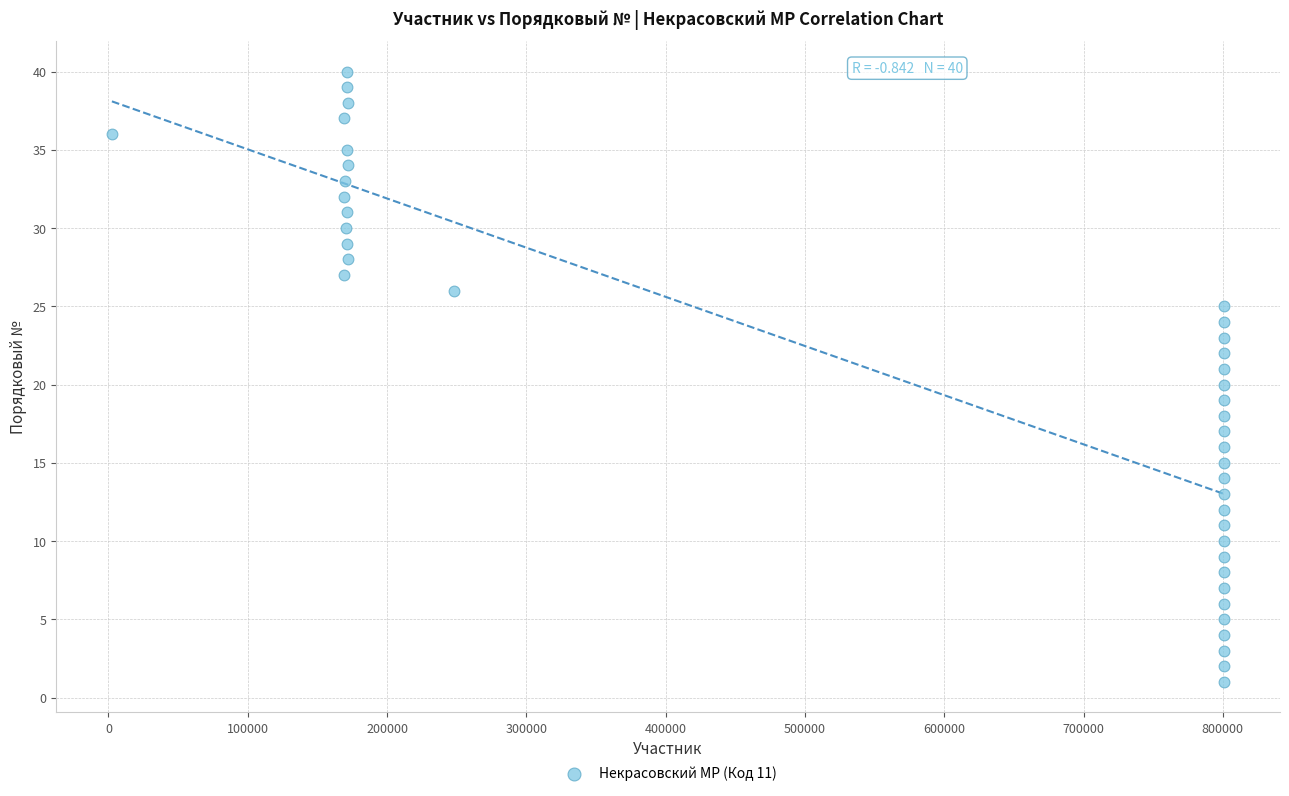

What is the range of X values (max minus min)?

798594